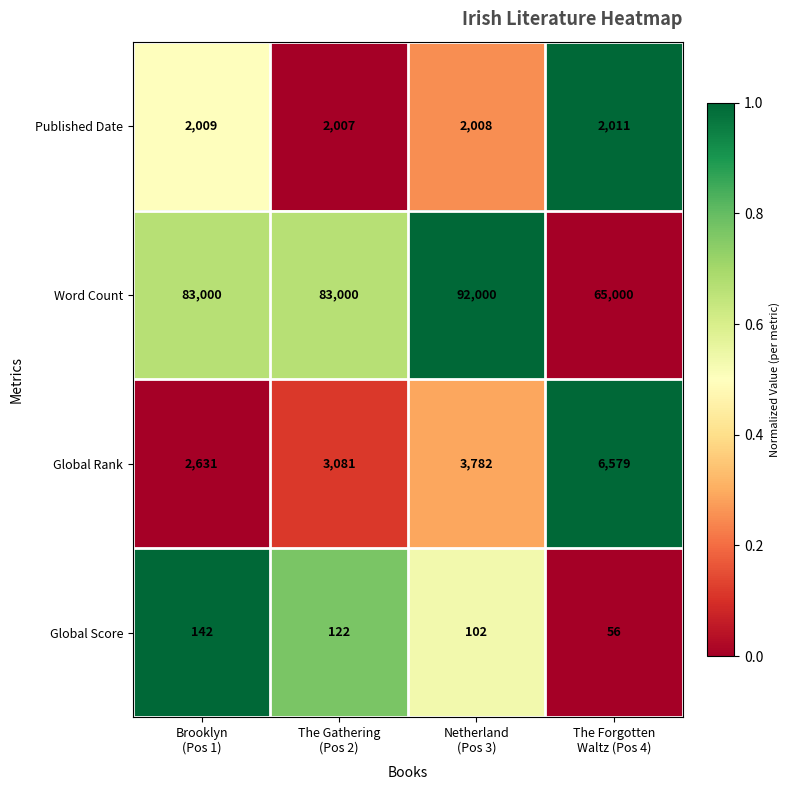

At Brooklyn
(Pos 1), list the series in order from largest to smallest.

Word Count, Global Rank, Published Date, Global Score